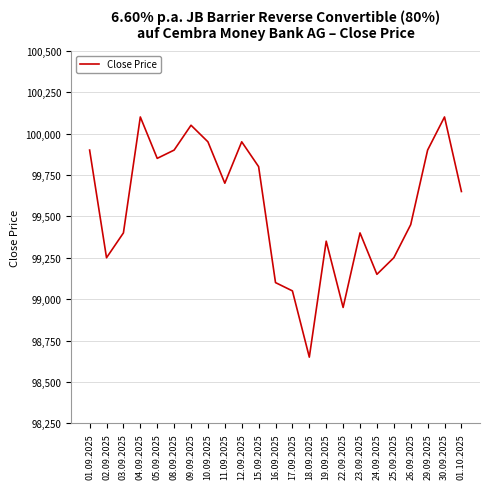

What is the approximate value at 05.09.2025, to the nearest 10?

99850